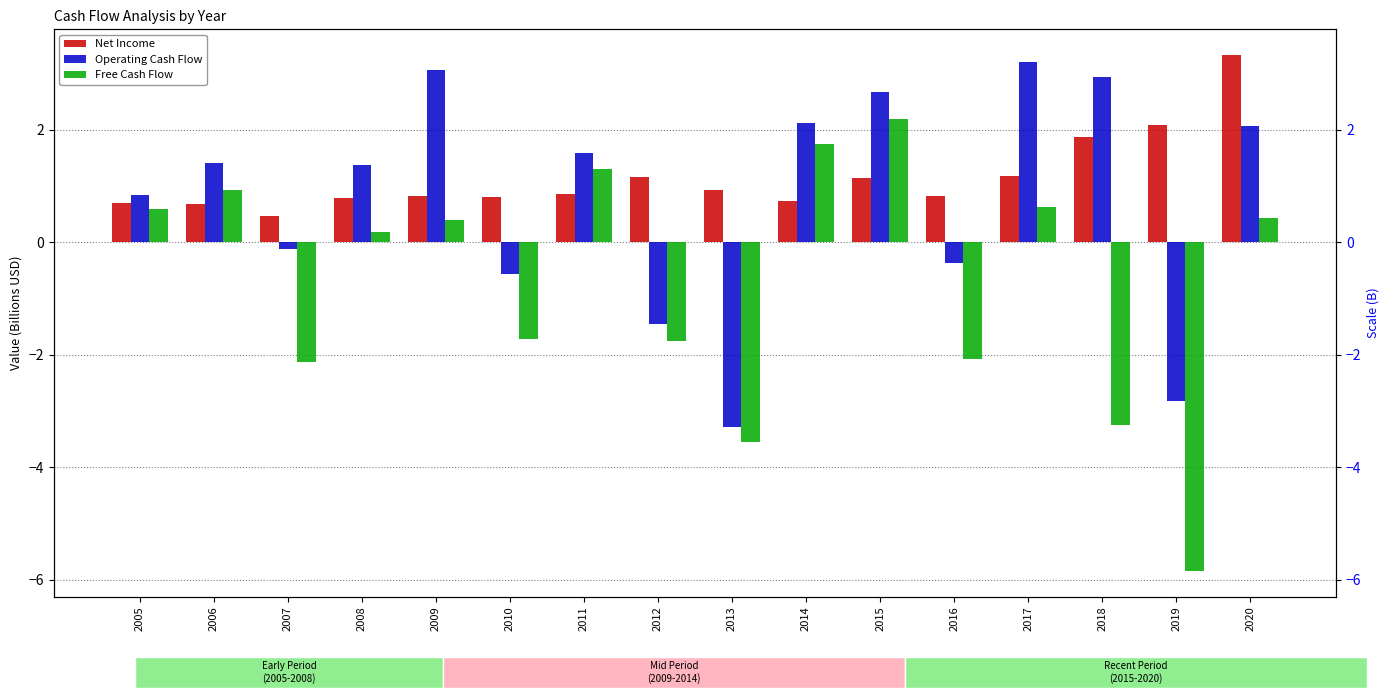

Reading left to right, list all the values displayed in this chart.

Net Income: 2005=0.7	2006=0.7	2007=0.5	2008=0.8	2009=0.8	2010=0.8	2011=0.9	2012=1.2	2013=0.9	2014=0.7	2015=1.1	2016=0.8	2017=1.2	2018=1.9	2019=2.1	2020=3.3
Operating Cash Flow: 2005=0.8	2006=1.4	2007=-0.1	2008=1.4	2009=3.1	2010=-0.6	2011=1.6	2012=-1.5	2013=-3.3	2014=2.1	2015=2.7	2016=-0.4	2017=3.2	2018=2.9	2019=-2.8	2020=2.1
Free Cash Flow: 2005=0.6	2006=0.9	2007=-2.1	2008=0.2	2009=0.4	2010=-1.7	2011=1.3	2012=-1.8	2013=-3.5	2014=1.7	2015=2.2	2016=-2.1	2017=0.6	2018=-3.2	2019=-5.8	2020=0.4